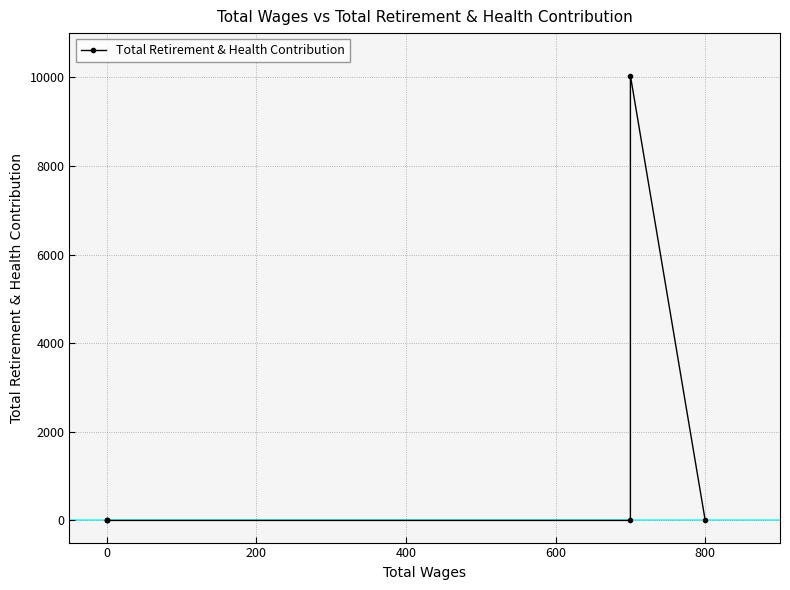

True or false: the data shows 6337 at 0.

False